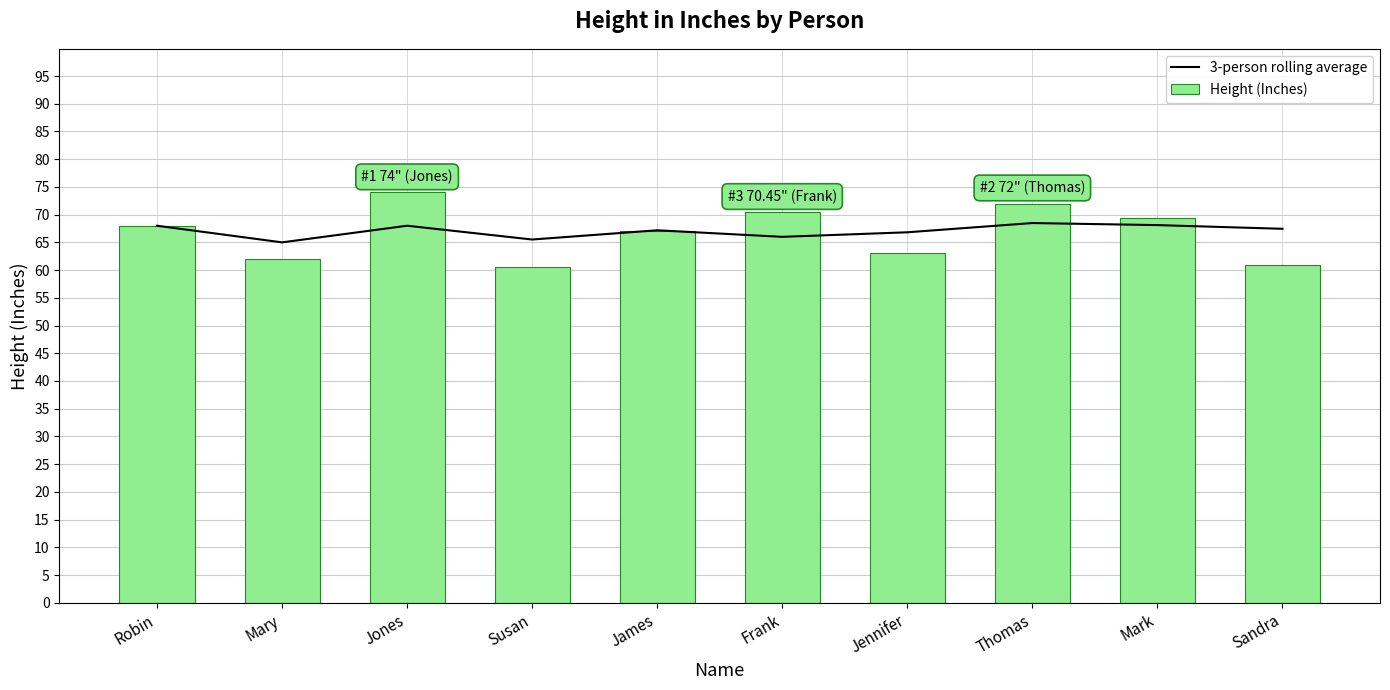

What is the value of the 3-person rolling average bar at the 6th from the left?

66.0